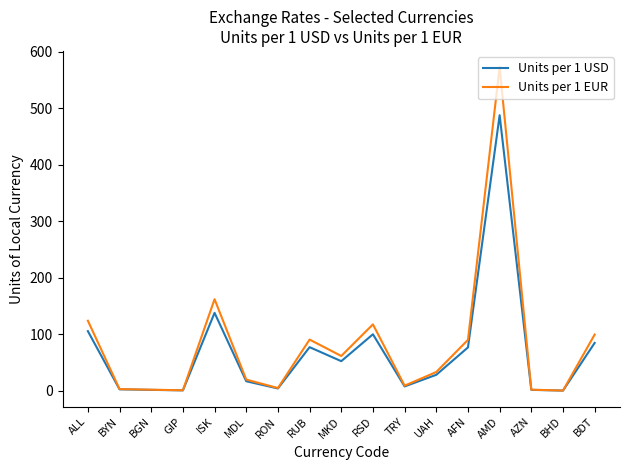

What position from the right is GIP?

14